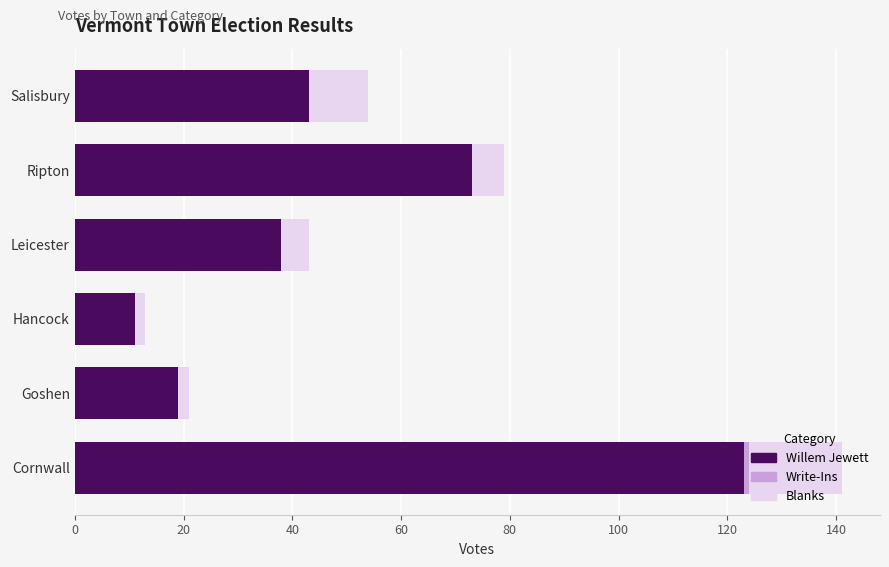

At which category is the sum across all series the highest?

Cornwall